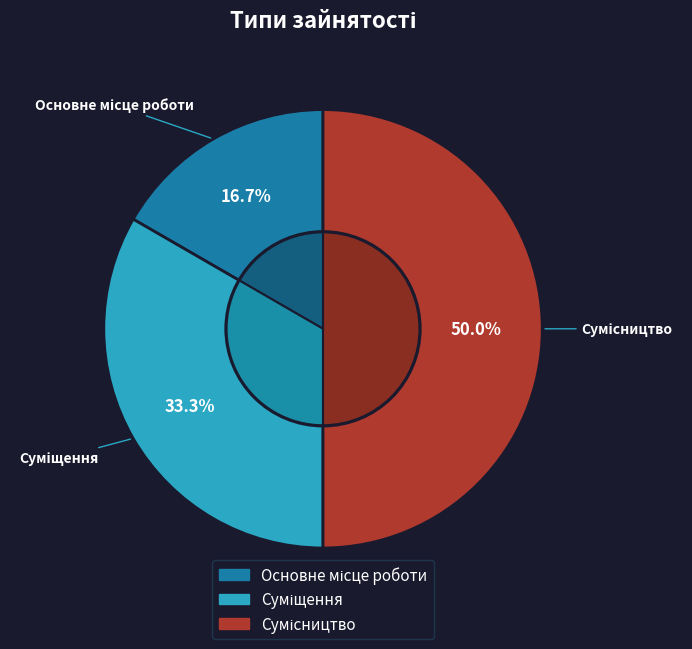

Between Основне місце роботи and Суміщення, which is larger?

Суміщення